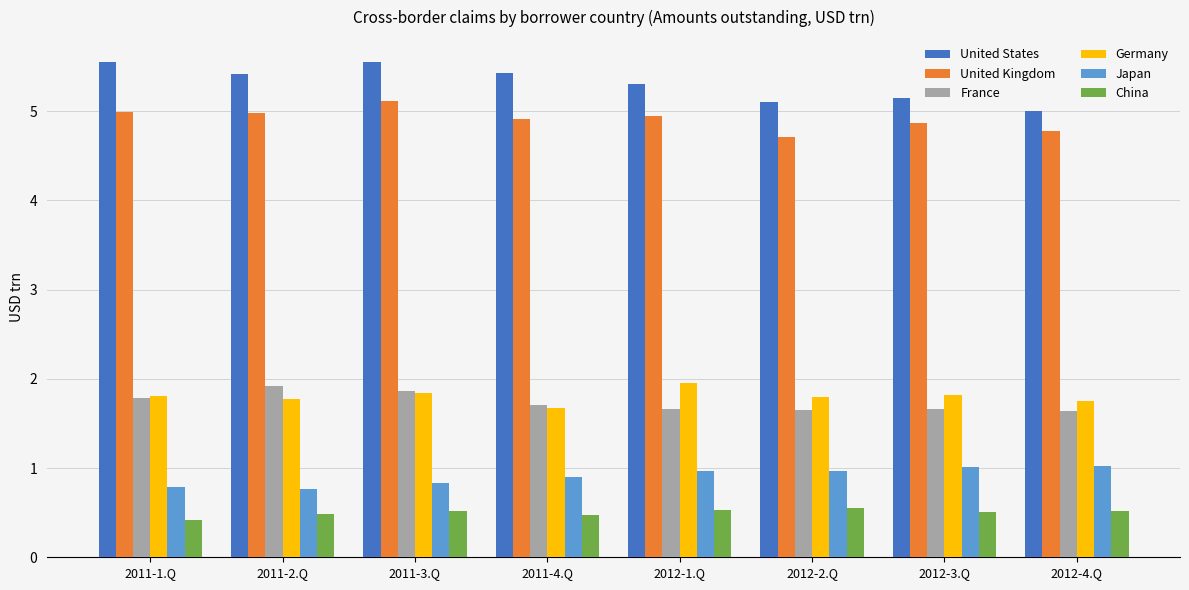

What are all the series names shown in the legend?

United States, United Kingdom, France, Germany, Japan, China